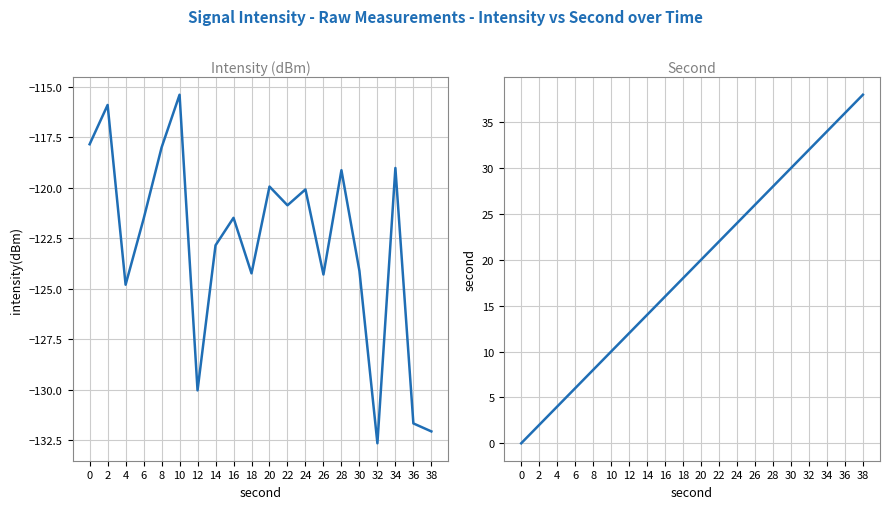

How many data points in second are above 20?

9